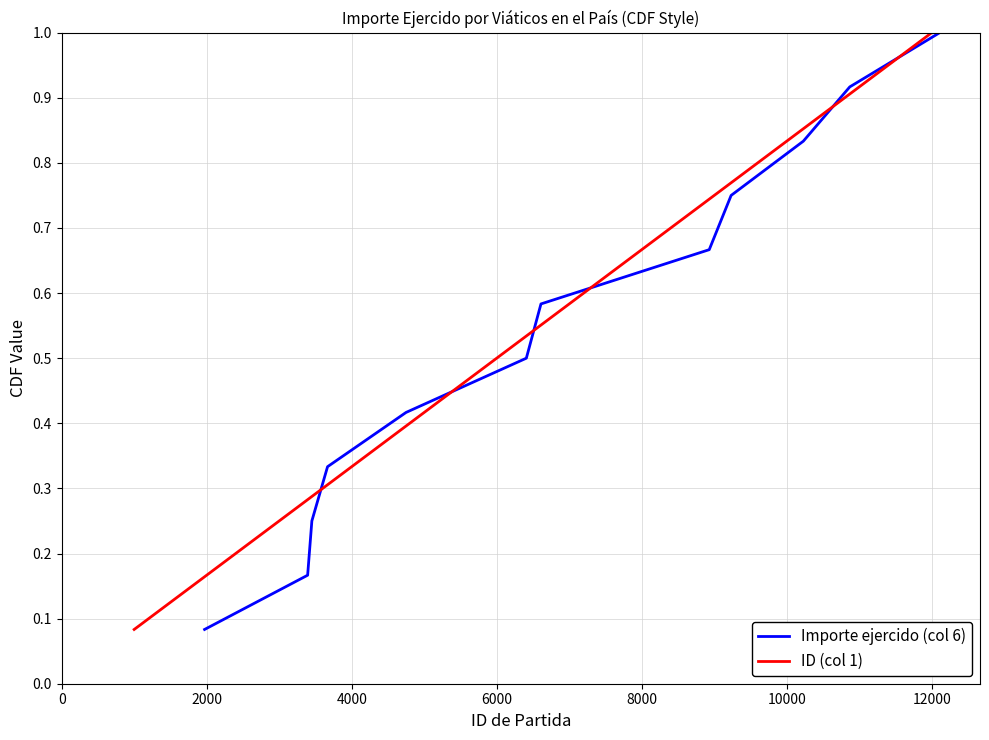

Which series has the largest total across all categories?

Importe ejercido (col 6)